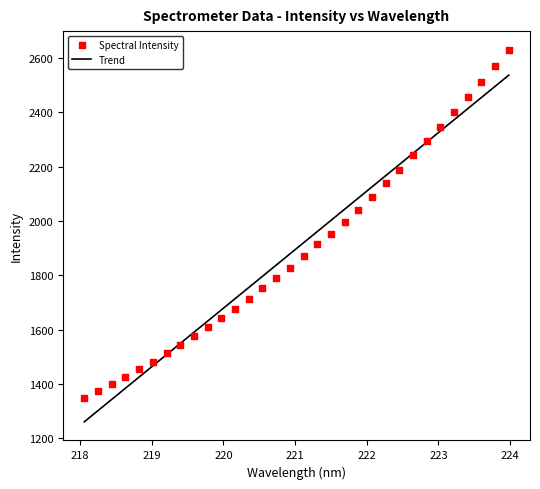

Which series has the largest Y range (max minus min)?

Spectral Intensity